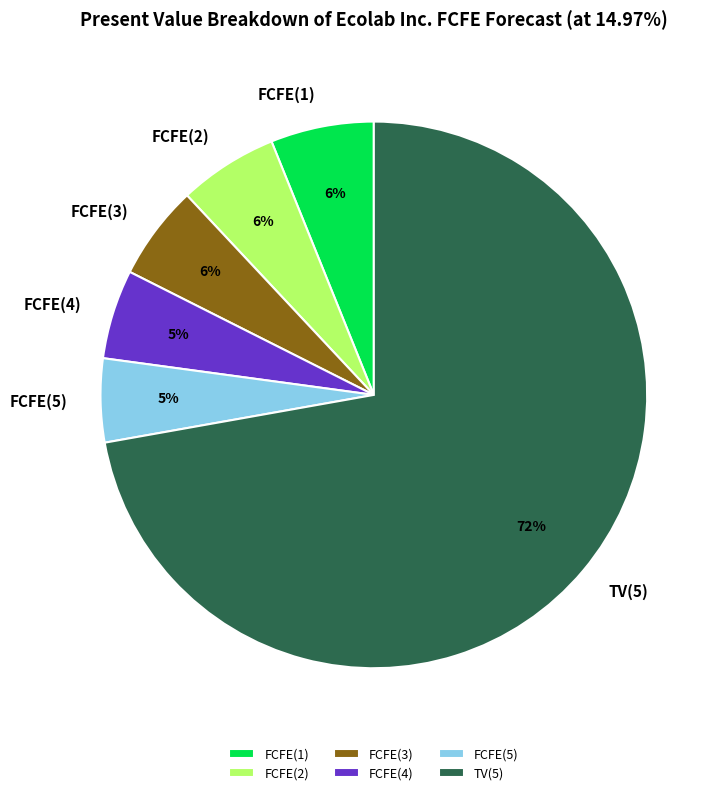

How many slices are in this pie chart?

6